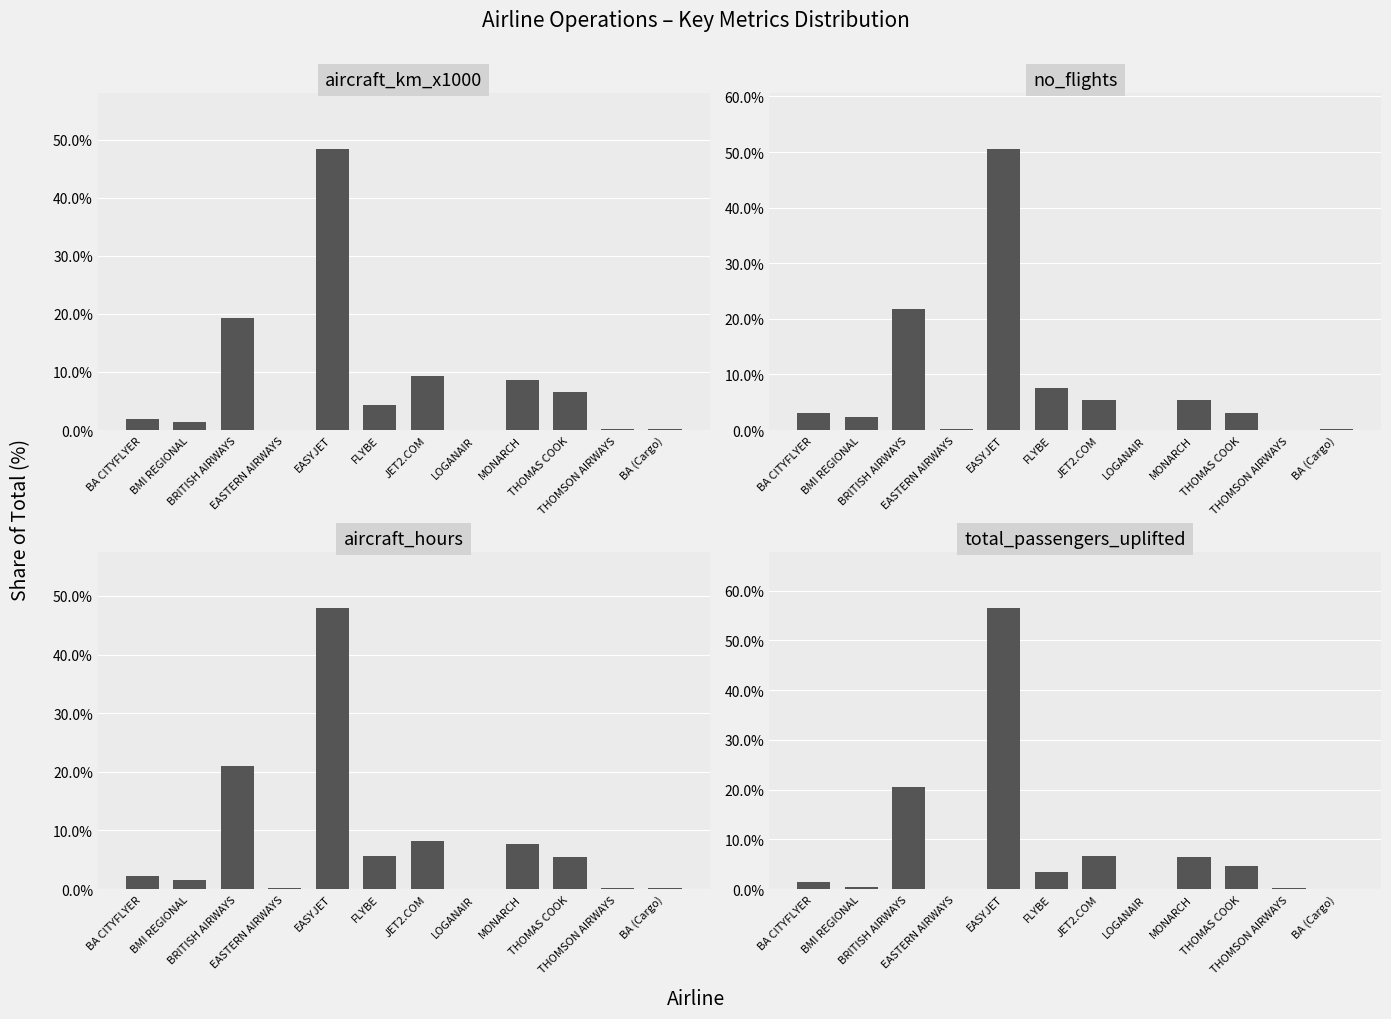

True or false: aircraft_km_x1000 has a value of 0.1 at EASTERN AIRWAYS.

True